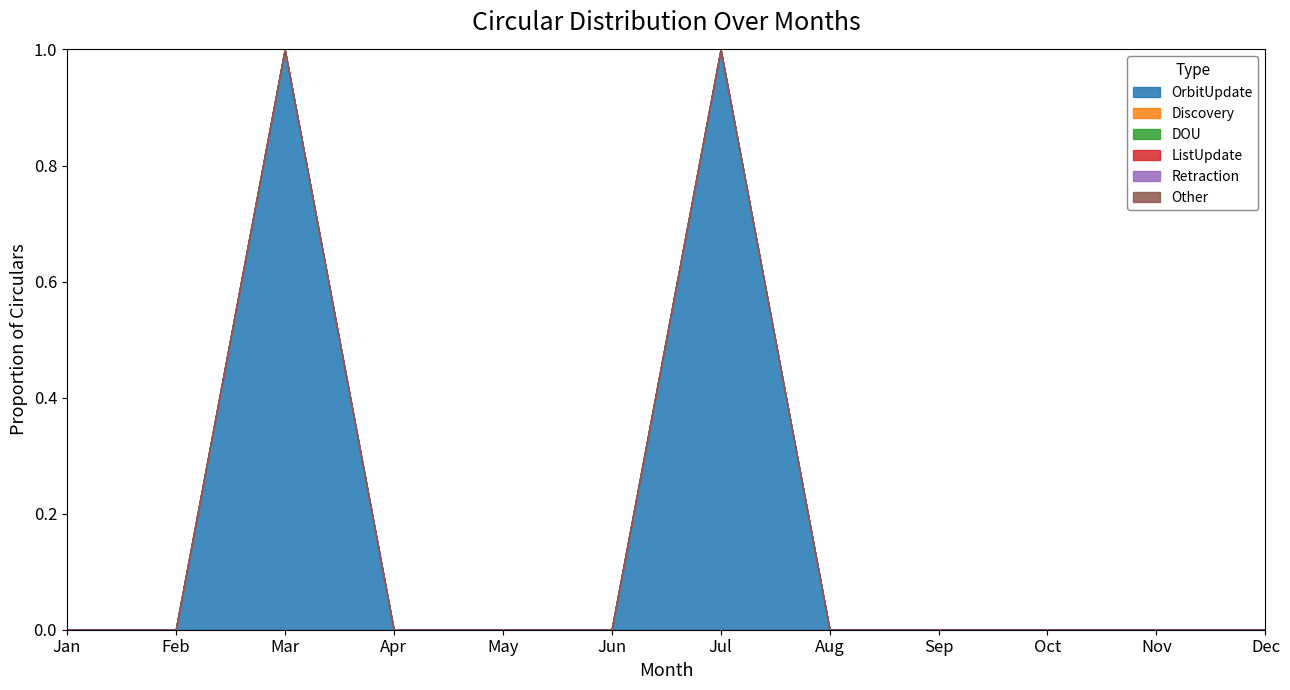

Which label corresponds to the smallest value in the chart?

Jan